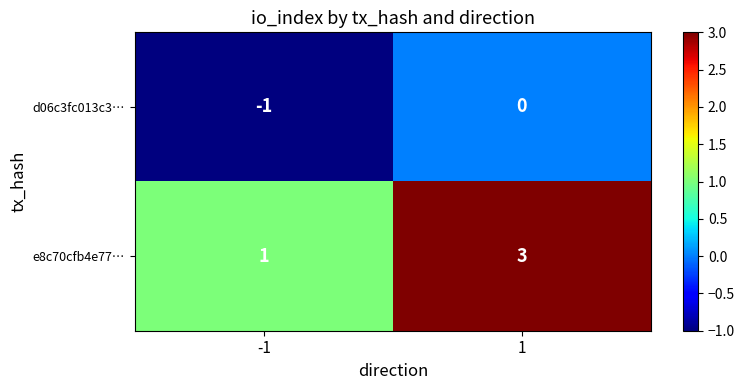

Count the number of categories in the chart.

2